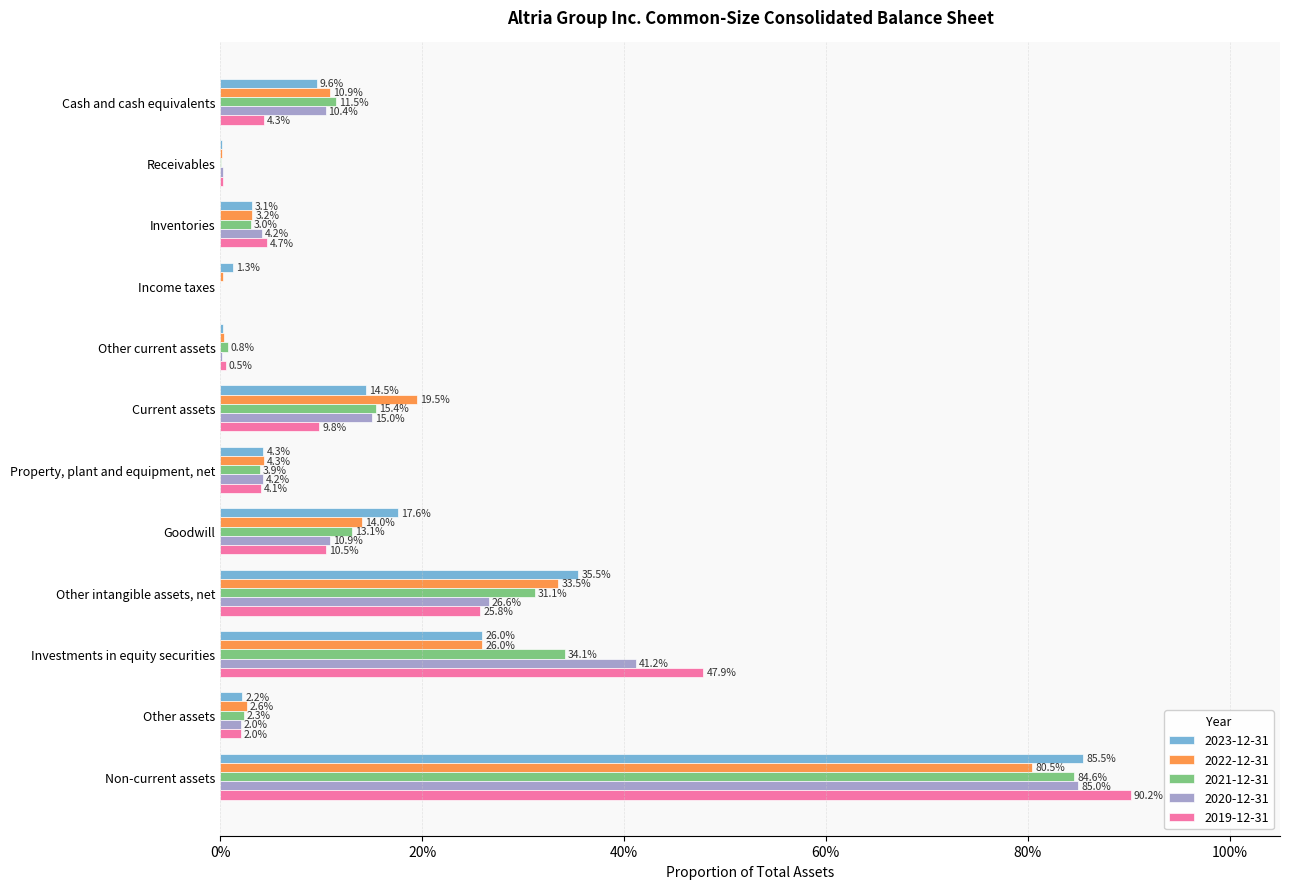

What are all the series names shown in the legend?

2023-12-31, 2022-12-31, 2021-12-31, 2020-12-31, 2019-12-31